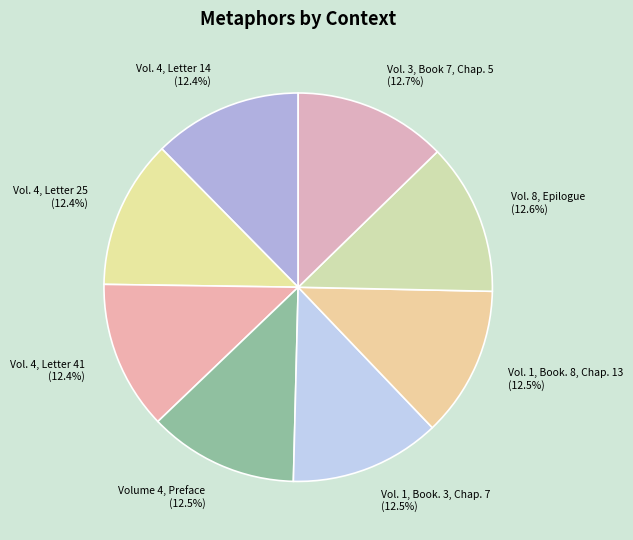

What portion of the pie excludes Vol. 1, Book. 8, Chap. 13?

87.5%